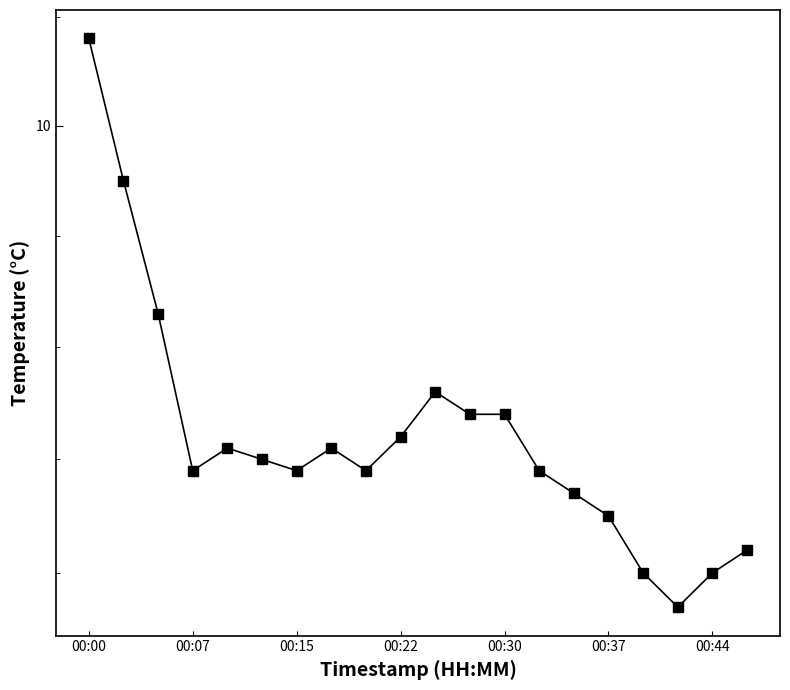

Approximately how many times larger is the value at 00:15 compared to 17?

1.0